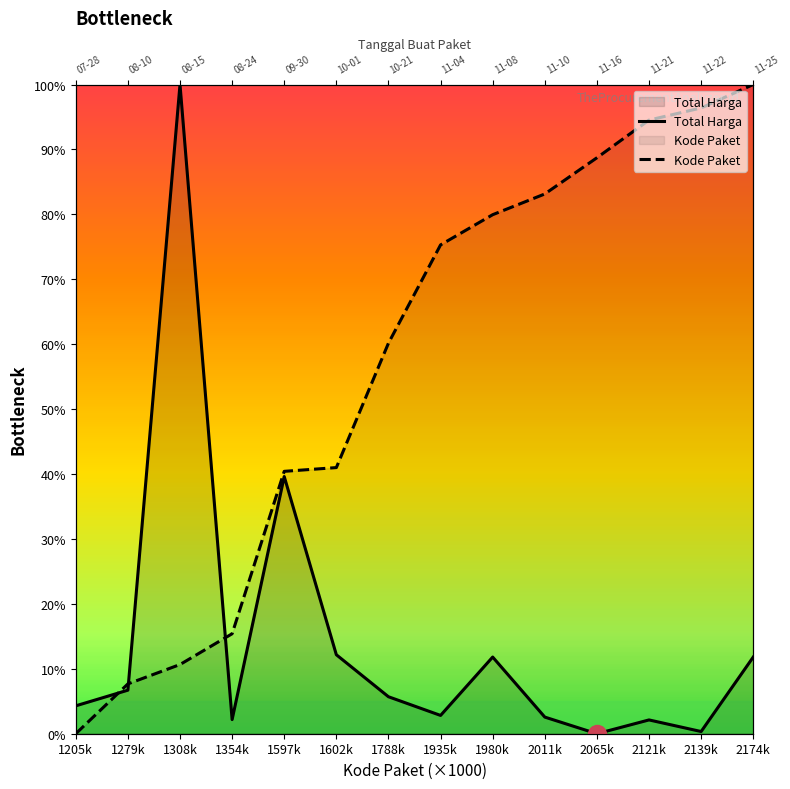

True or false: Total Harga has more than 2 points higher than both neighbors.

True